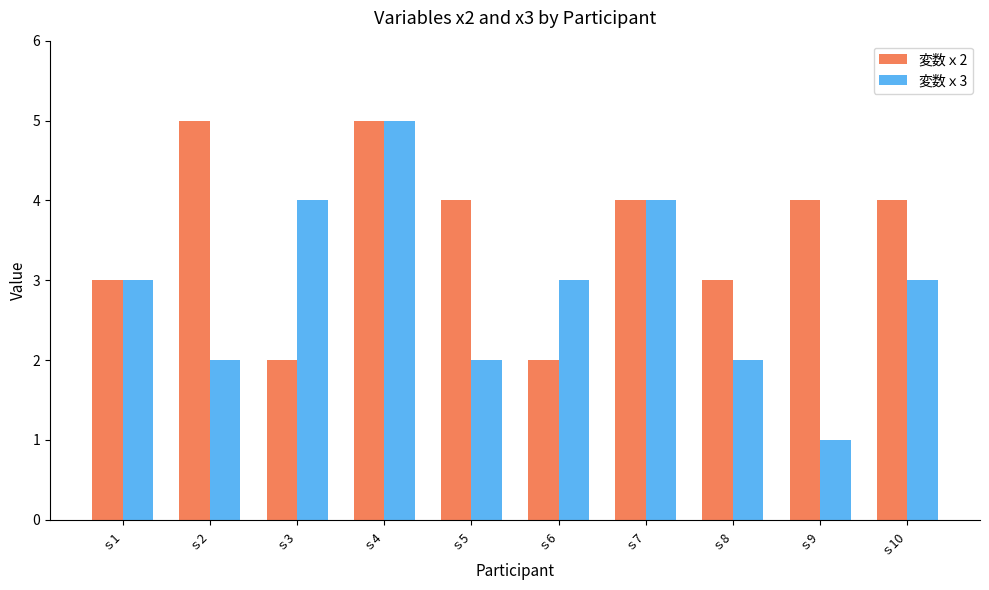

What is the total value across all series at ｓ5?

6